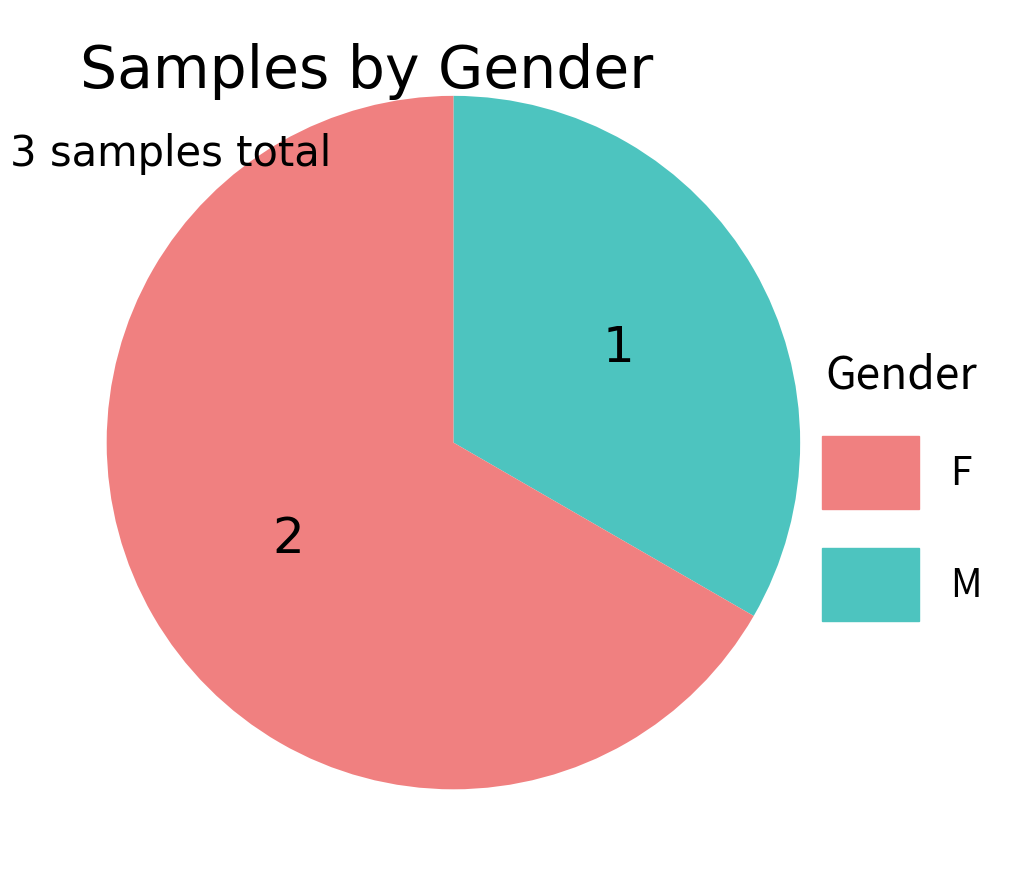

Does any single category account for the majority?

Yes